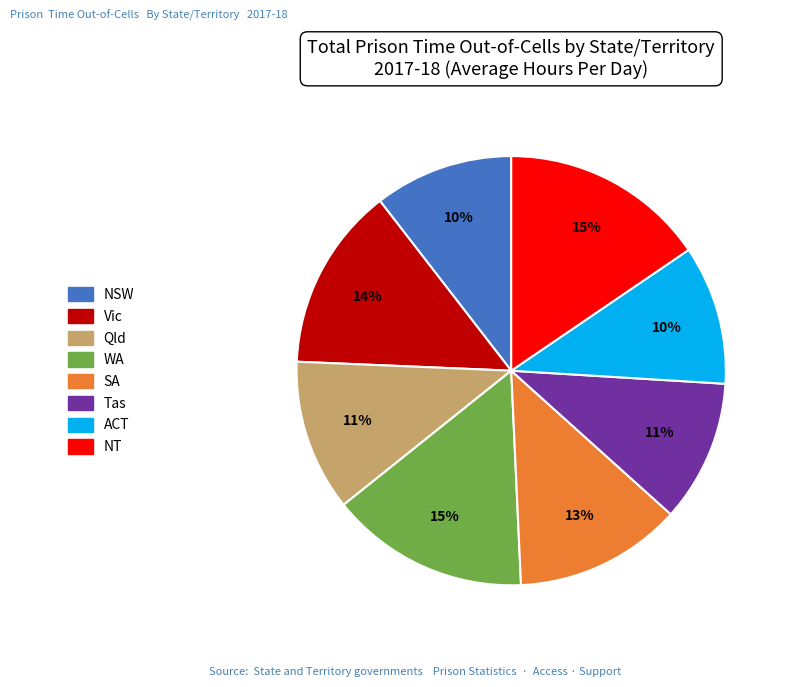

What percentage is the NSW slice, to the nearest percent?

10%